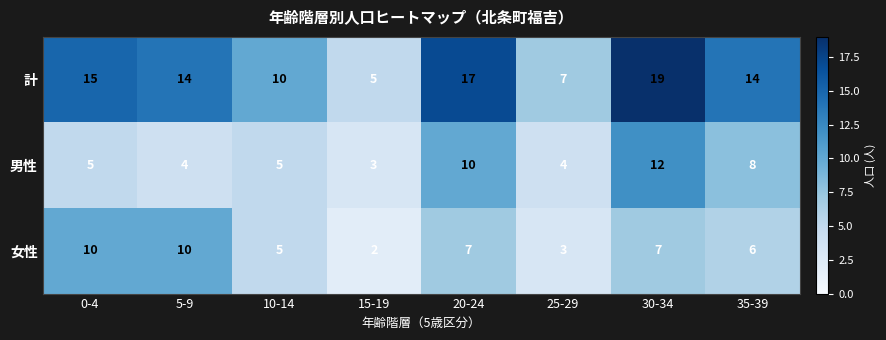

Between 10-14 and 15-19, which series saw the biggest shift?

計